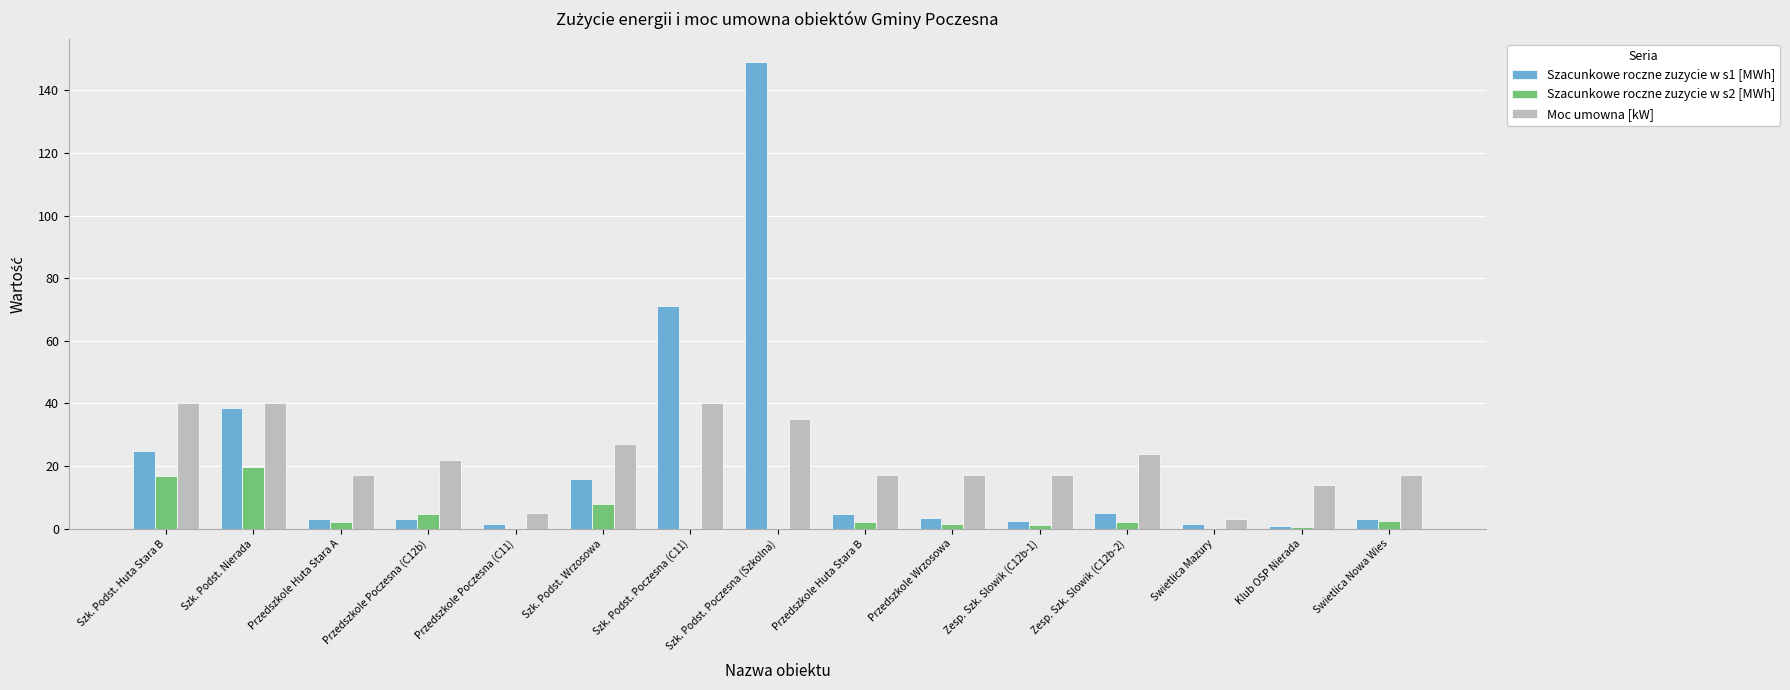

What is the difference between the Szacunkowe roczne zuzycie w s2 [MWh] values at Szk. Podst. Poczesna (C11) and Zesp. Szk. Slowik (C12b-1)?

1.3